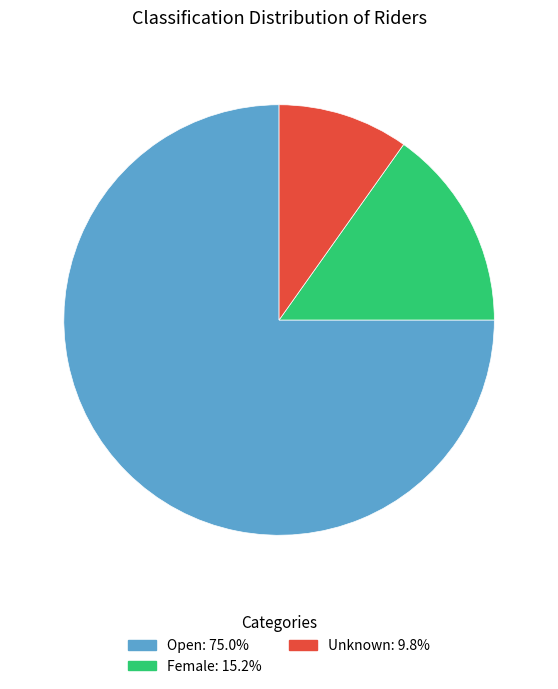

Which slice is the largest?

Open